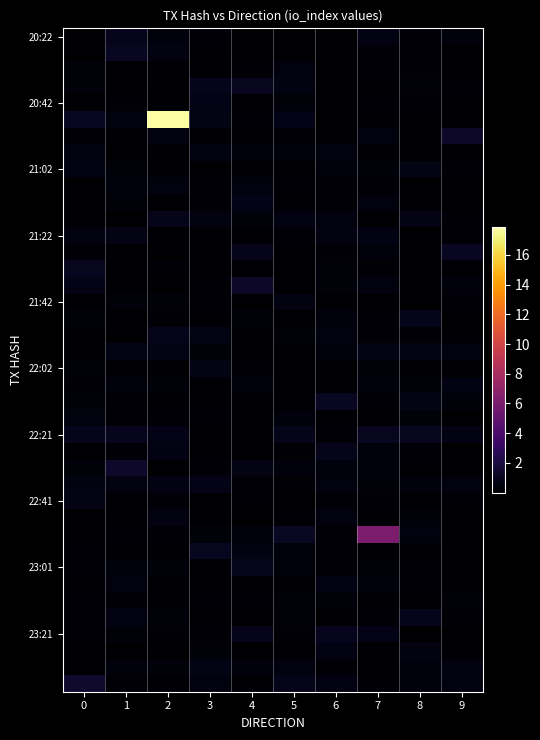

What is the total value across all series at 6?

12.4